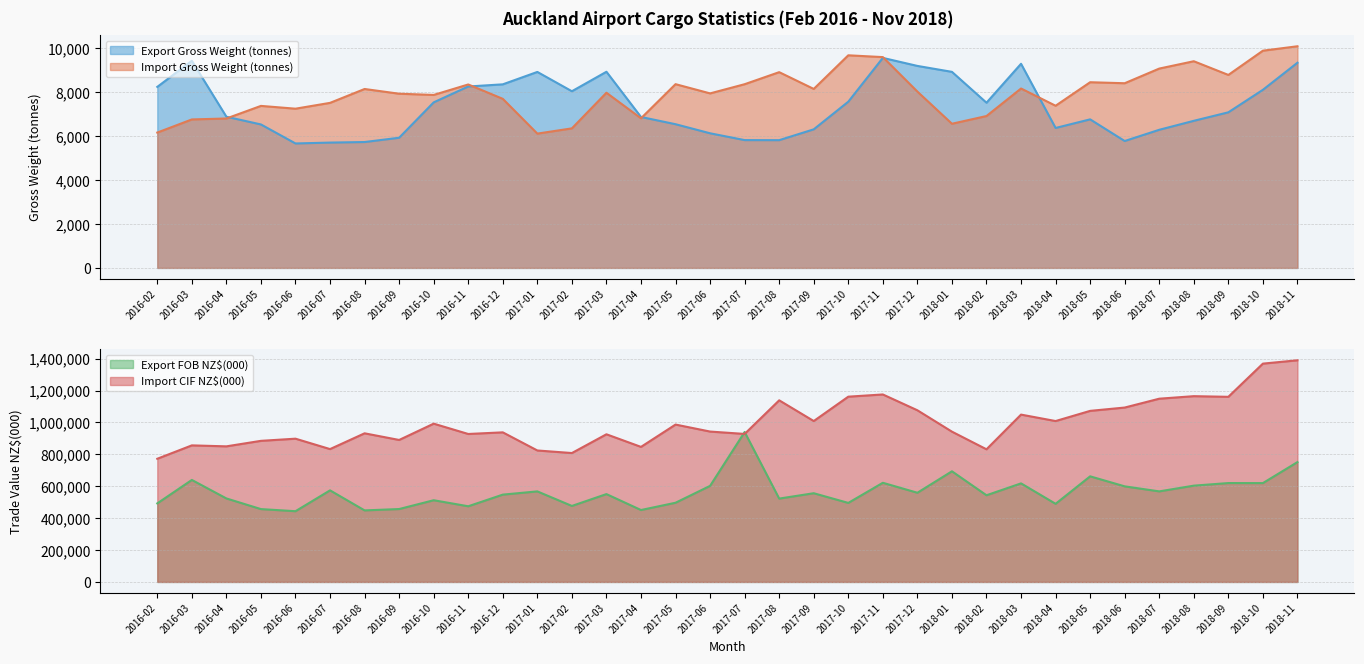

Which series has the largest range (max minus min)?

Import Gross Weight (tonnes)